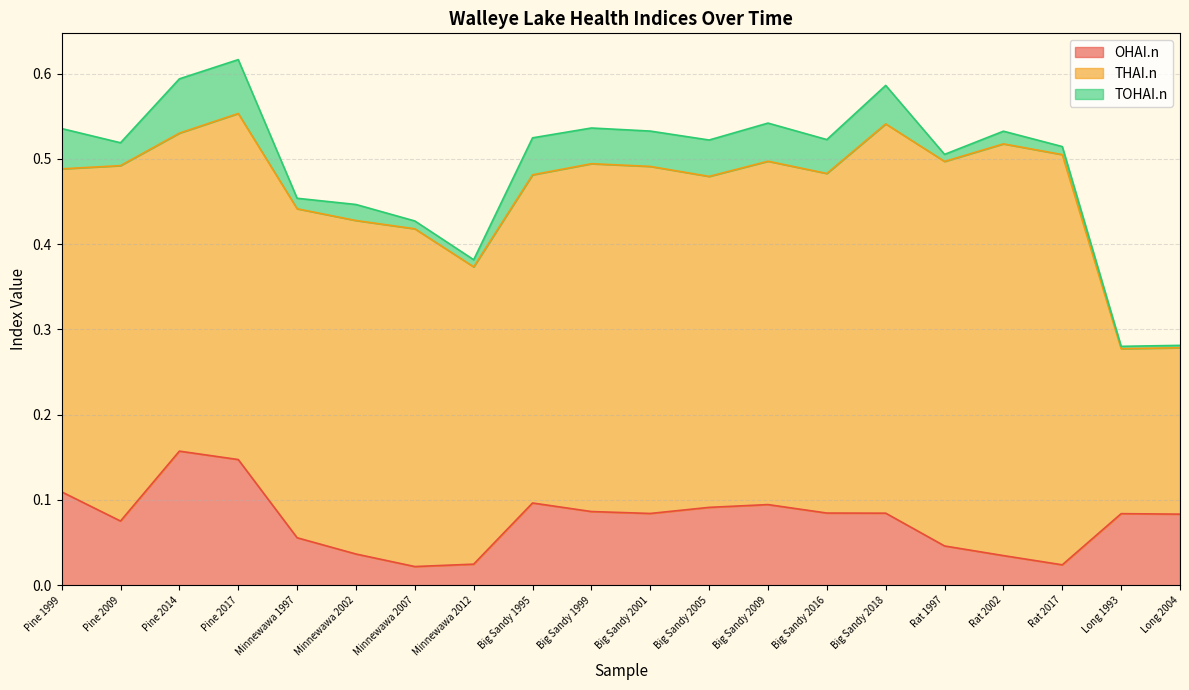

What is the sum of all OHAI.n values?

1.5